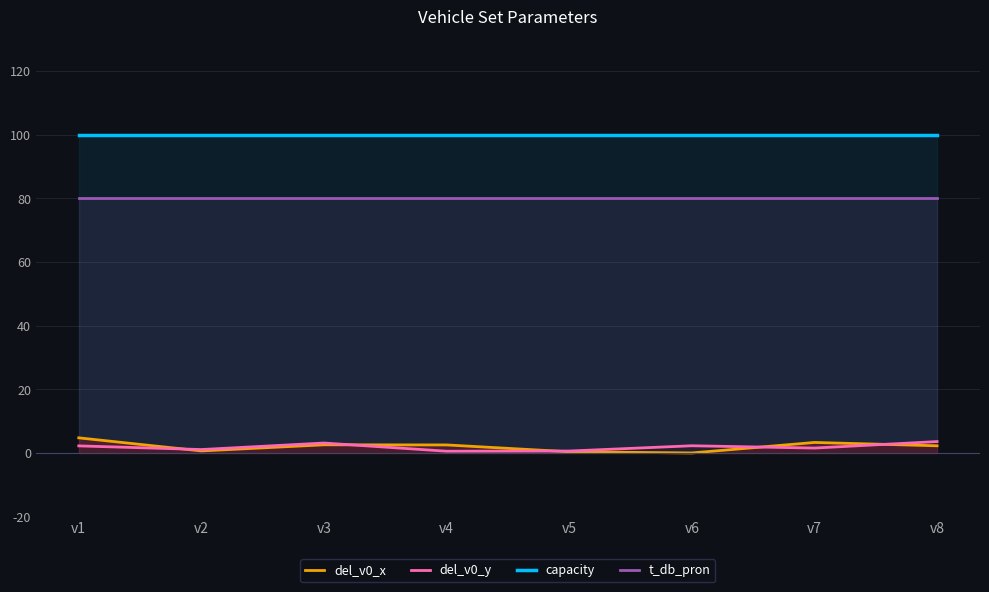

Where is the first local minimum for del_v0_x?

v2